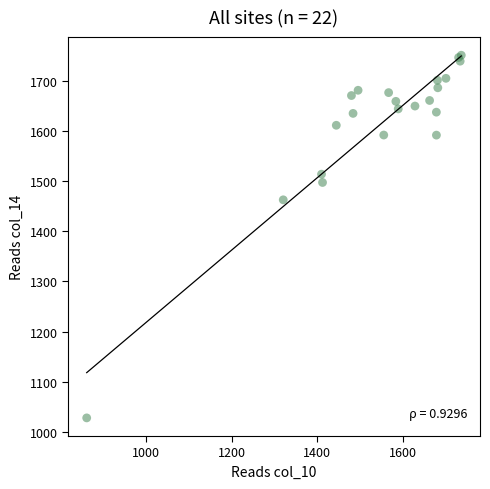

What Y value in the scatter plot is closest to 1389?

1462.5